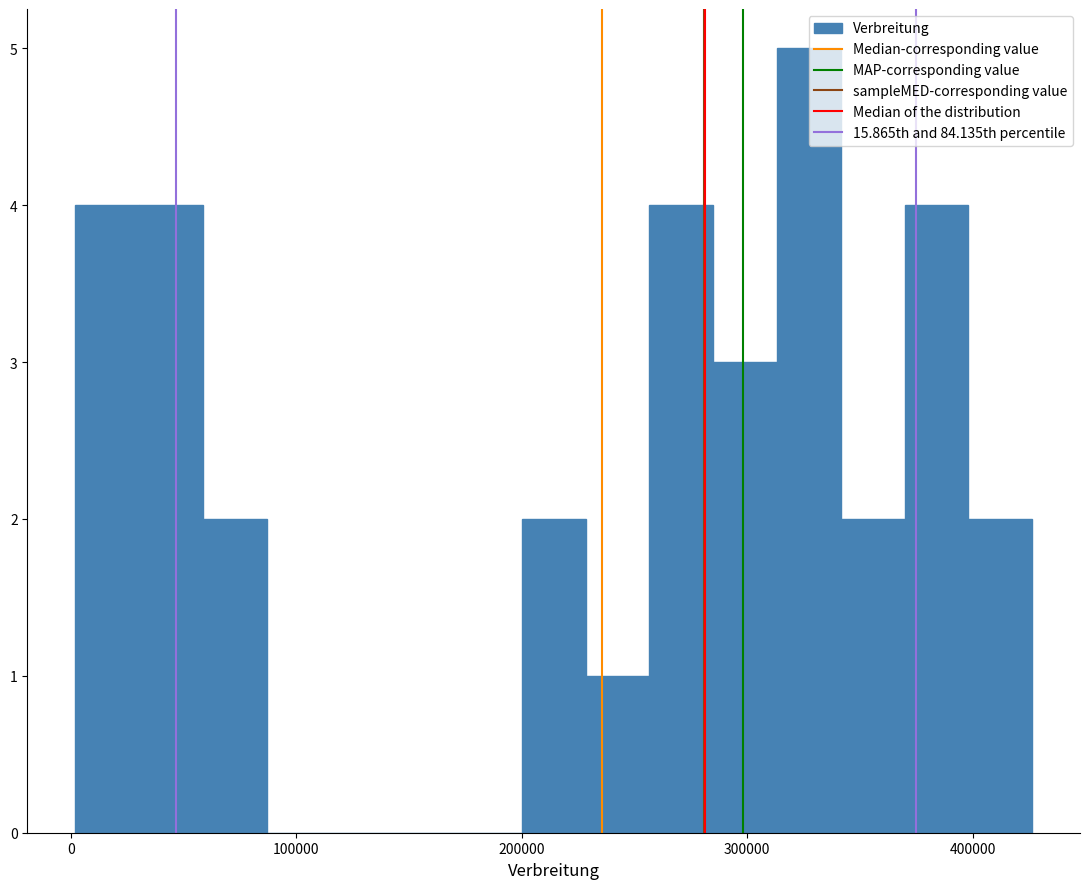

Around what value on the x-axis is the tallest bar? Give the approximate position of its centre, as read against the axis.

330000